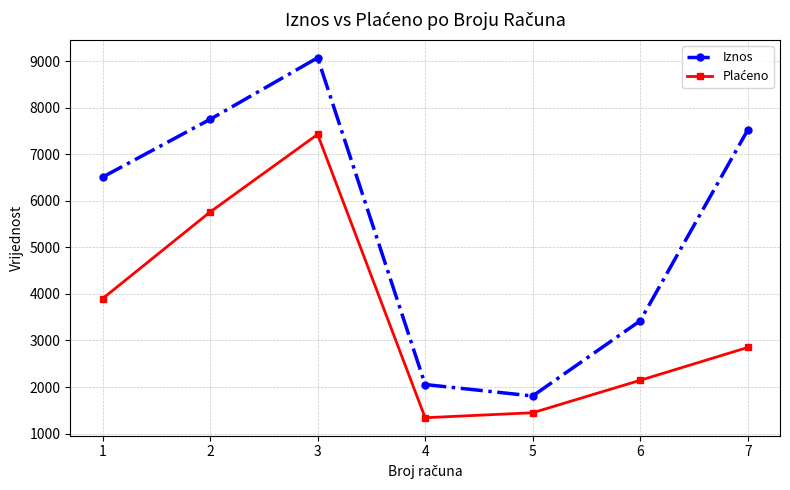

In Iznos, how many points are higher than both neighbors (excluding endpoints)?

1